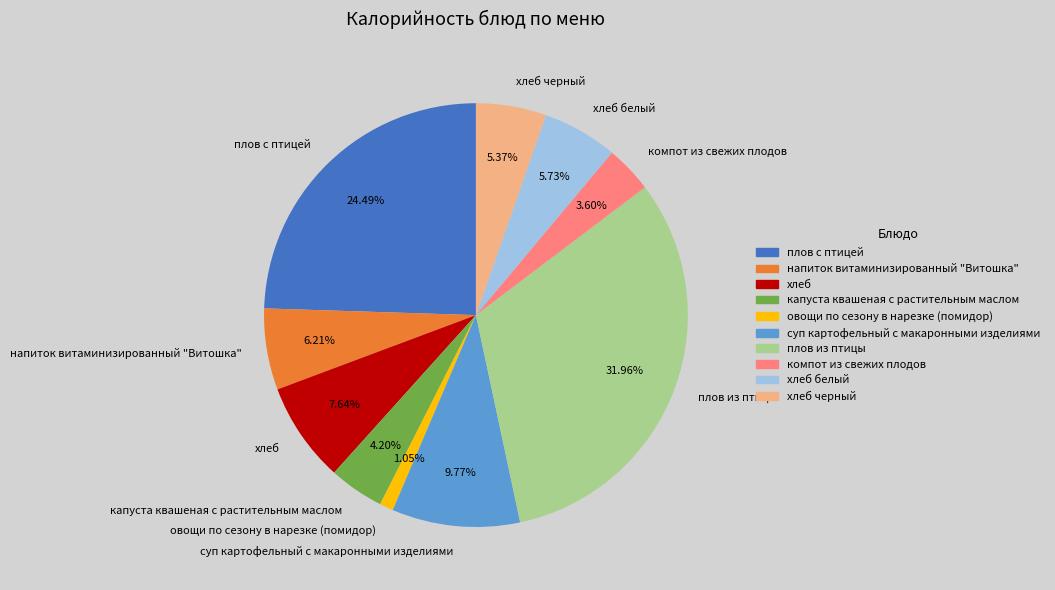

Approximately how many times larger is the value at хлеб черный compared to напиток витаминизированный "Витошка"?

0.9